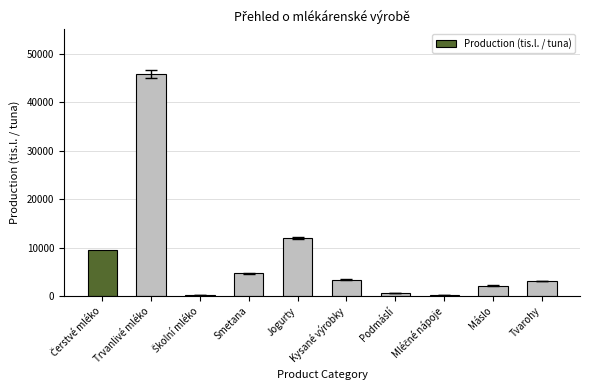

What is the change in value from Jogurty to Kysané výrobky?

-8542.2